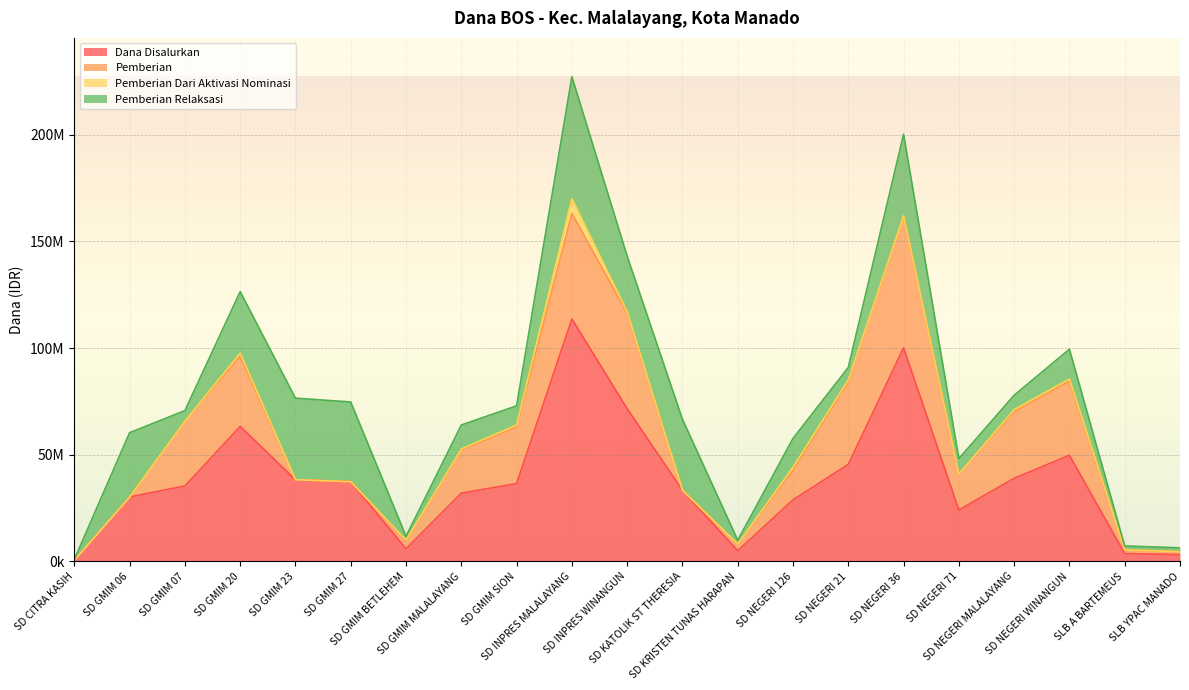

Which series changed the most between SD NEGERI 71 and SLB A BARTEMEUS?

Dana Disalurkan